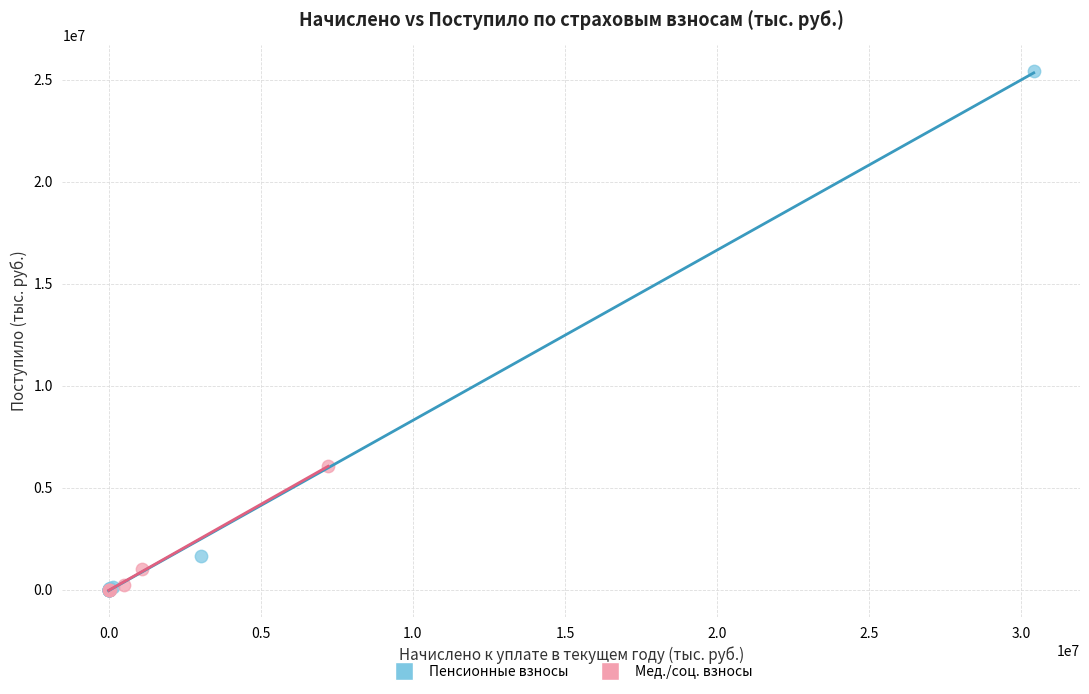

Which series reaches the maximum Y coordinate?

Пенсионные взносы